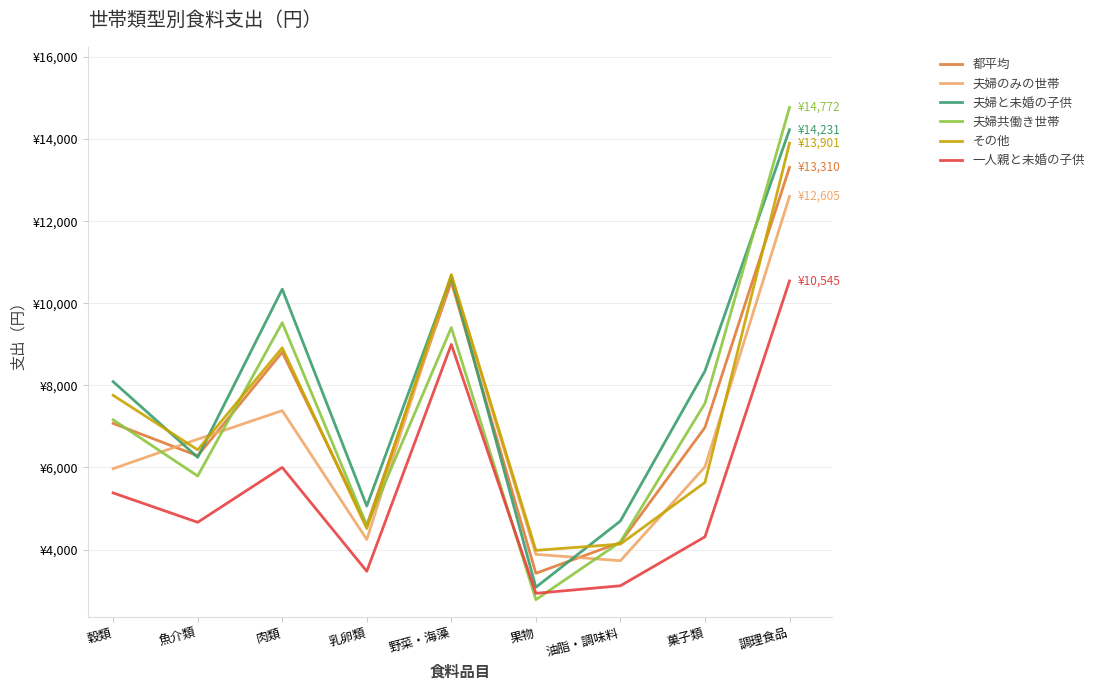

Reading left to right, transcribe all the data shown in this chart.

都平均: 穀類=7074	魚介類=6284	肉類=8810	乳卵類=4593	野菜・海藻=10523	果物=3421	油脂・調味料=4173	菓子類=6974	調理食品=13310
夫婦のみの世帯: 穀類=5970	魚介類=6688	肉類=7385	乳卵類=4245	野菜・海藻=10679	果物=3883	油脂・調味料=3727	菓子類=6015	調理食品=12605
夫婦と未婚の子供: 穀類=8091	魚介類=6246	肉類=10345	乳卵類=5060	野菜・海藻=10648	果物=3081	油脂・調味料=4695	菓子類=8349	調理食品=14231
夫婦共働き世帯: 穀類=7161	魚介類=5792	肉類=9526	乳卵類=4586	野菜・海藻=9409	果物=2778	油脂・調味料=4185	菓子類=7562	調理食品=14772
その他: 穀類=7758	魚介類=6429	肉類=8916	乳卵類=4511	野菜・海藻=10698	果物=3980	油脂・調味料=4133	菓子類=5635	調理食品=13901
一人親と未婚の子供: 穀類=5380	魚介類=4664	肉類=6001	乳卵類=3470	野菜・海藻=8998	果物=2933	油脂・調味料=3117	菓子類=4310	調理食品=10545